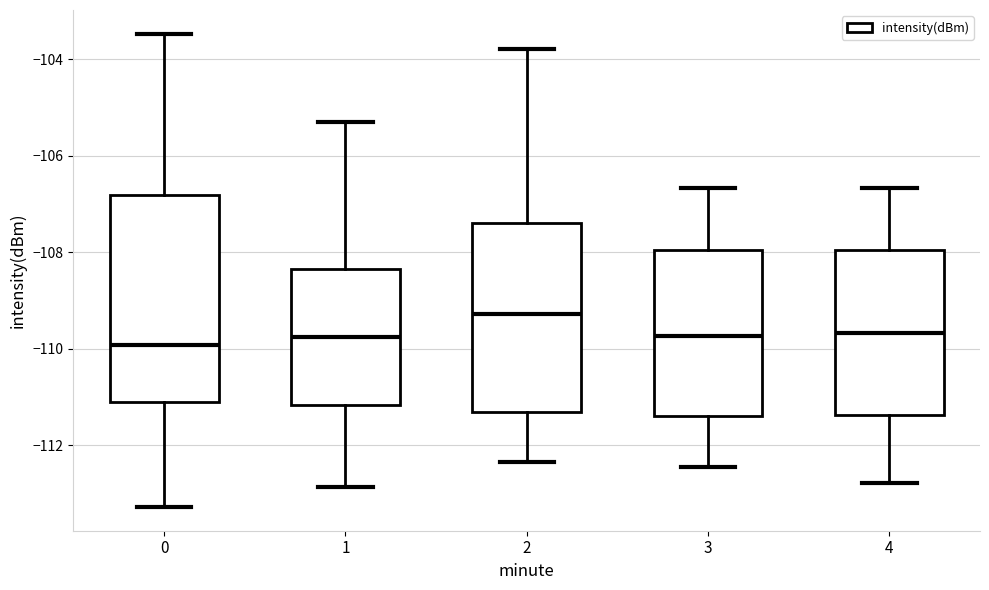

Where is the upper edge of the box at x = 0 on the y-axis? The values are not printed on the chart, so give them approximately, as read against the axis.

-106.8